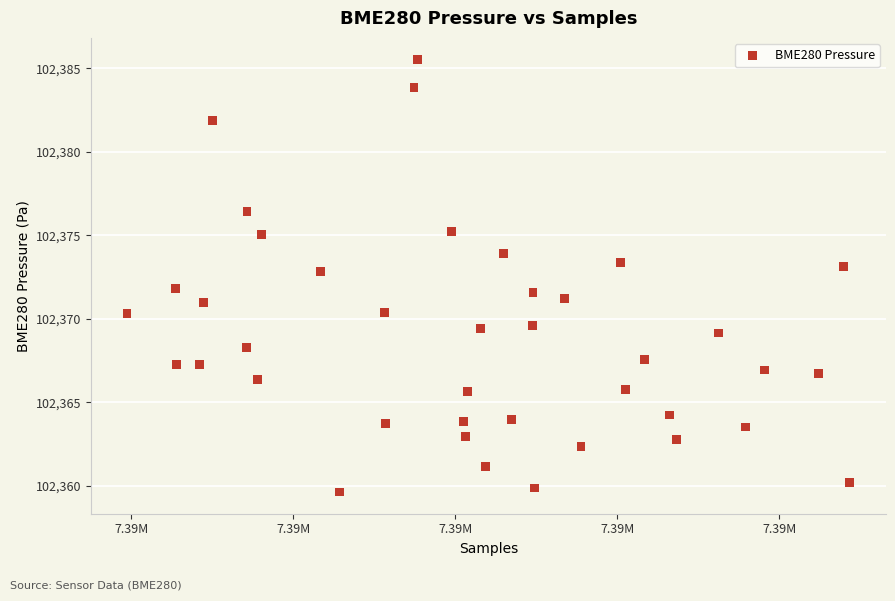

What is the range of X values (max minus min)?

8929.0